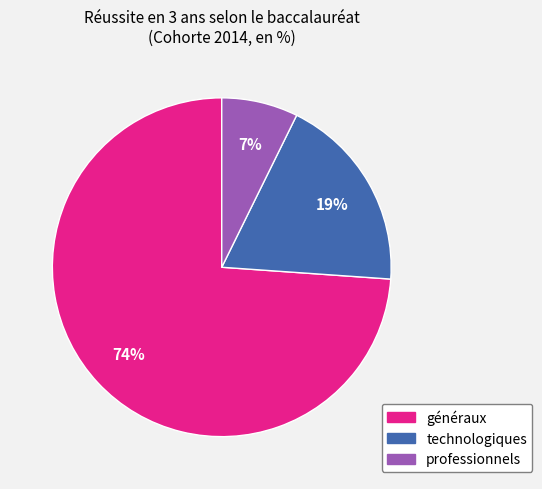

To the nearest percent, what is the average slice percentage?

33%